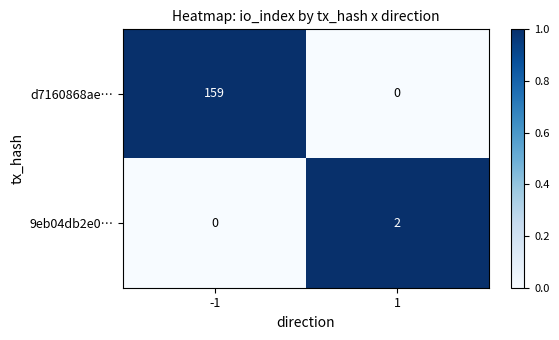

At which category is the sum across all series the highest?

-1